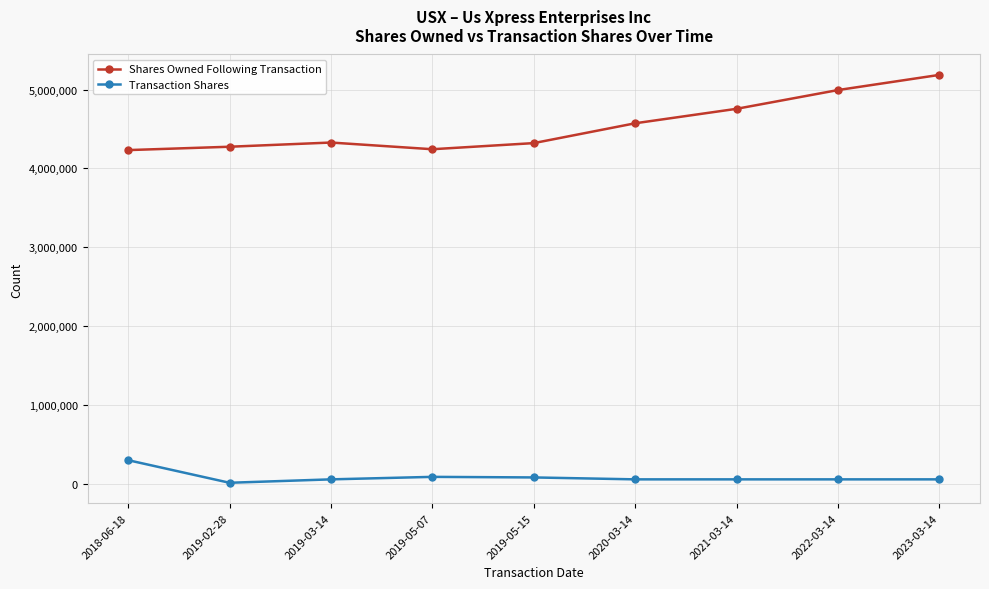

How many values in the Transaction Shares series are below 53331?

1